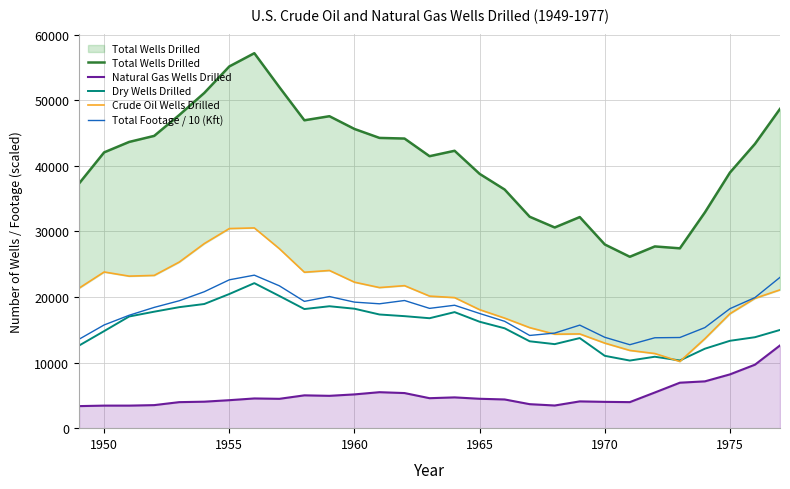

What is the label of the 2nd point from the left?

1950